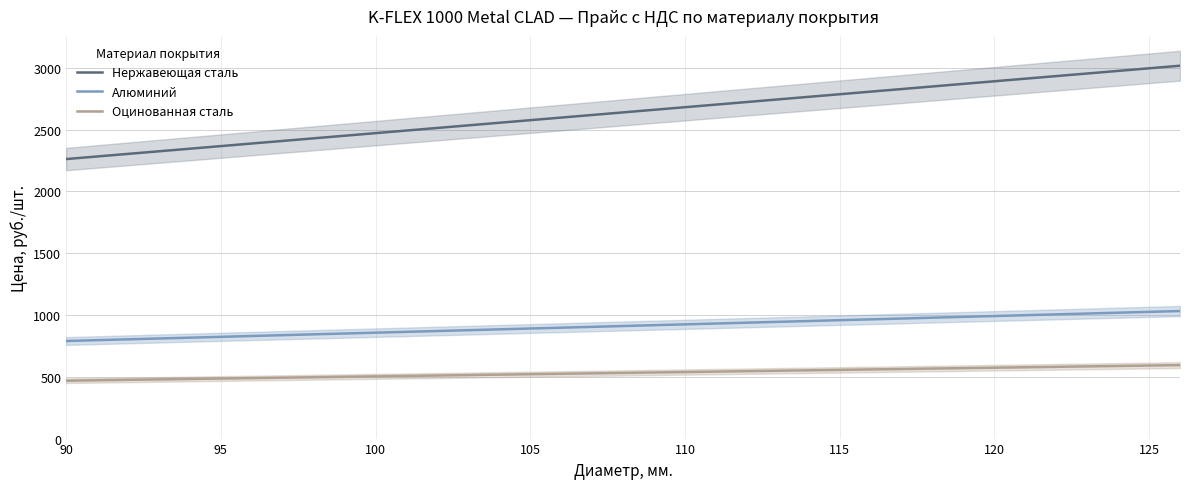

True or false: Оцинованная сталь and Нержавеющая сталь cross at least once.

False